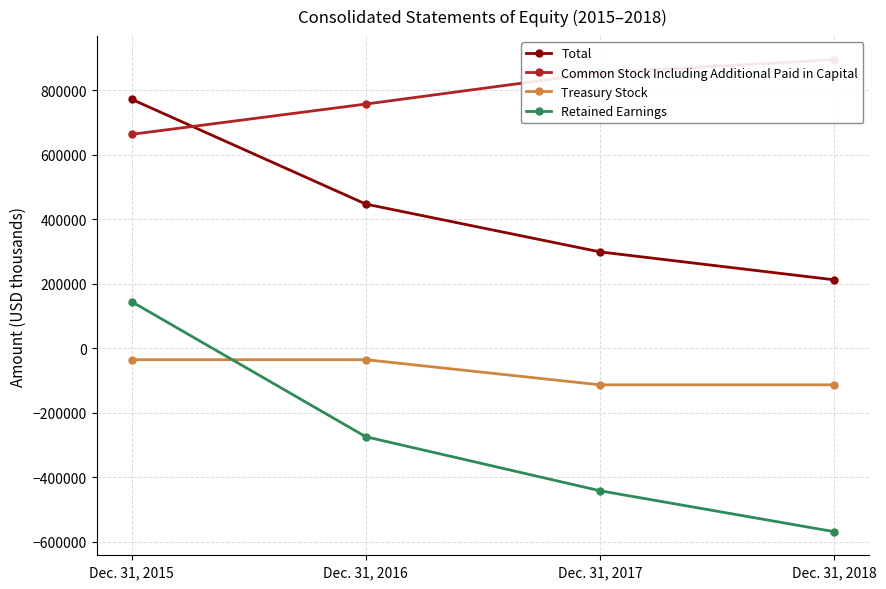

Reading left to right, what are all the values shown in this chart?

Total: 772033	446945	298705	212112
Common Stock Including Additional Paid in Capital: 663311	757226	854452	894755
Treasury Stock: -35613	-35613	-113613	-113613
Retained Earnings: 144335	-274668	-442134	-569030